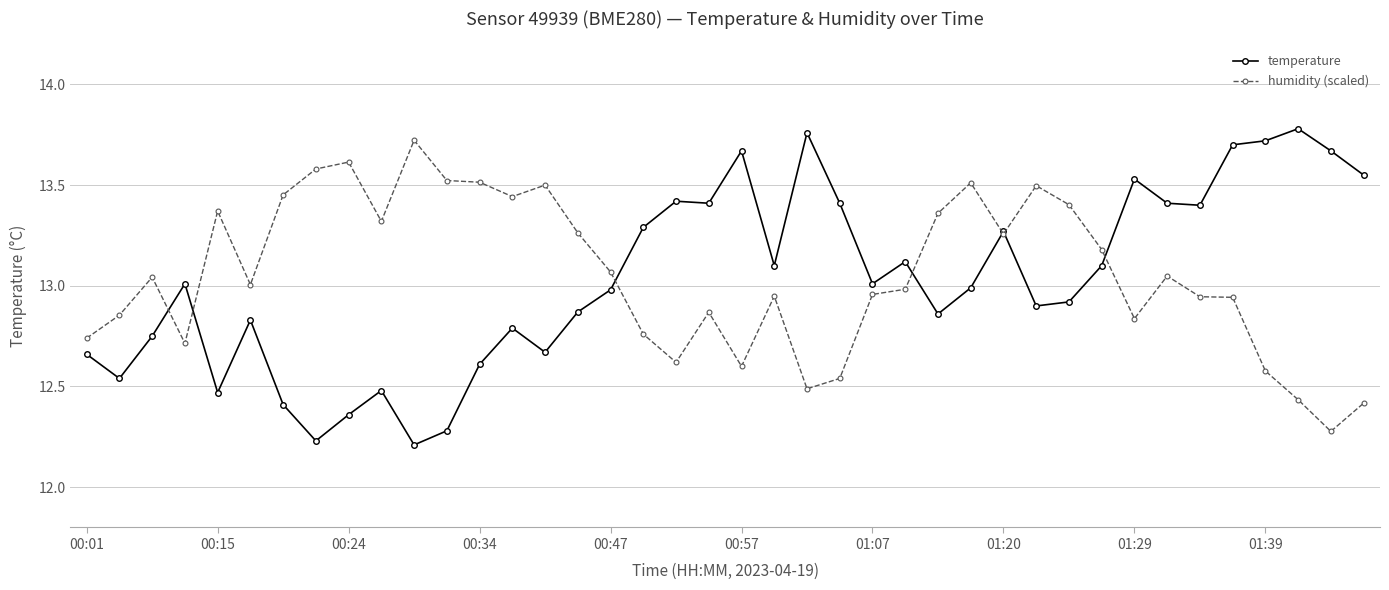

At how many categories does at least one series exceed 12?

40